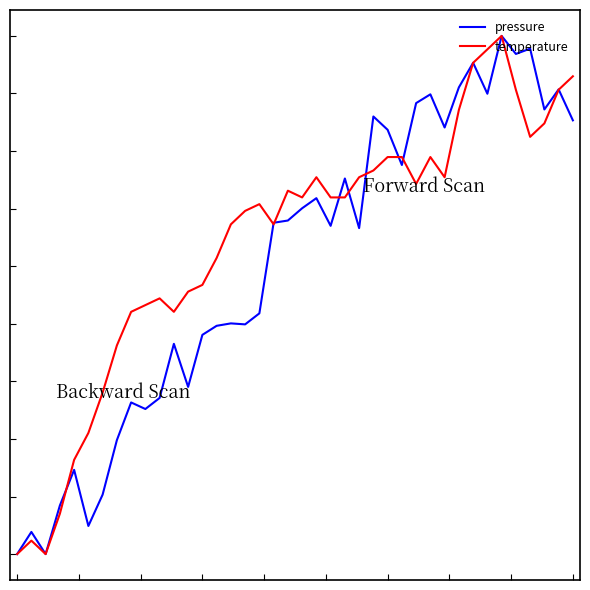

Does the chart have visible grid lines?

No